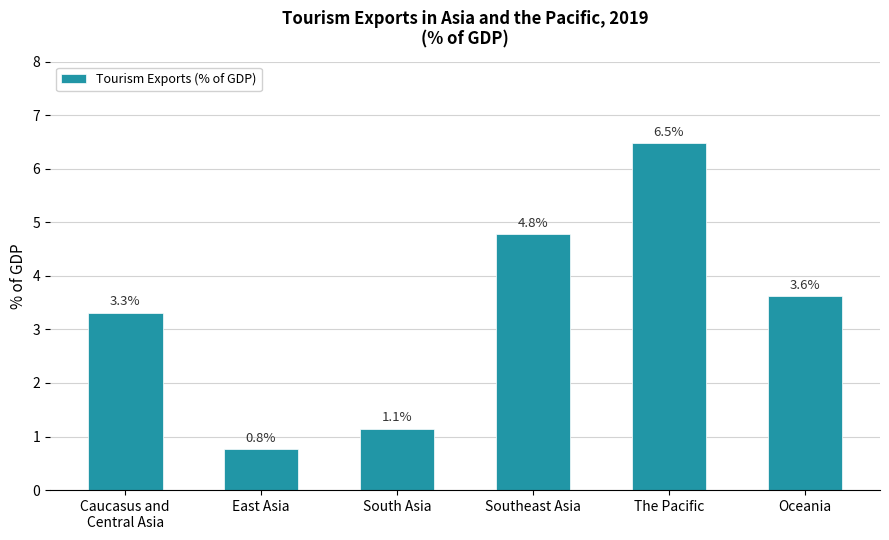

What is the ratio of the value at The Pacific to the value at Oceania?

1.8